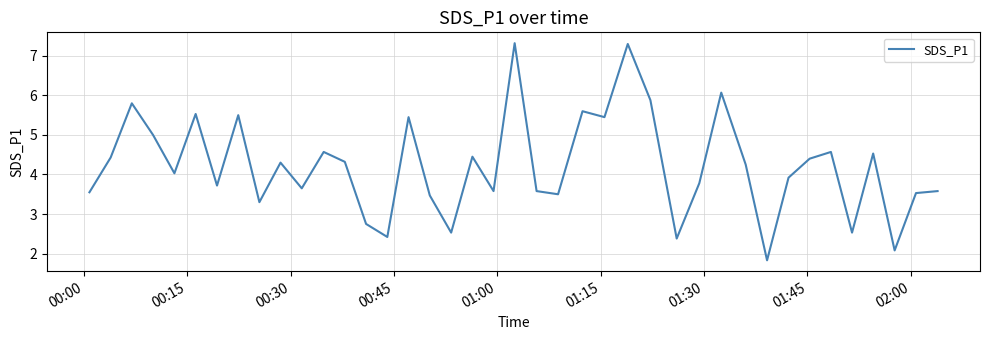

What is the greatest value displayed?

7.3